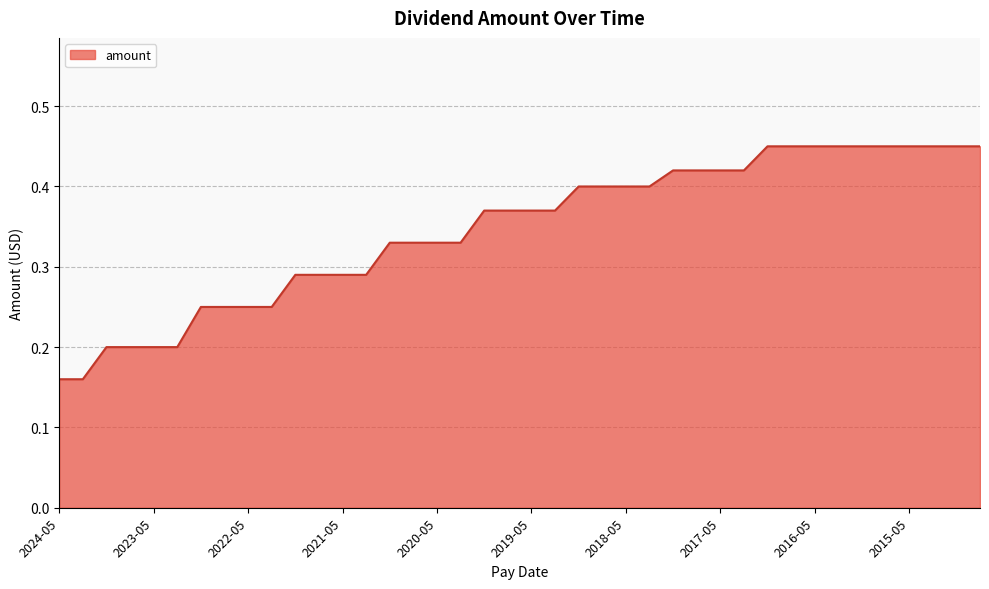

True or false: the data has more than 1 interior local peaks.

False